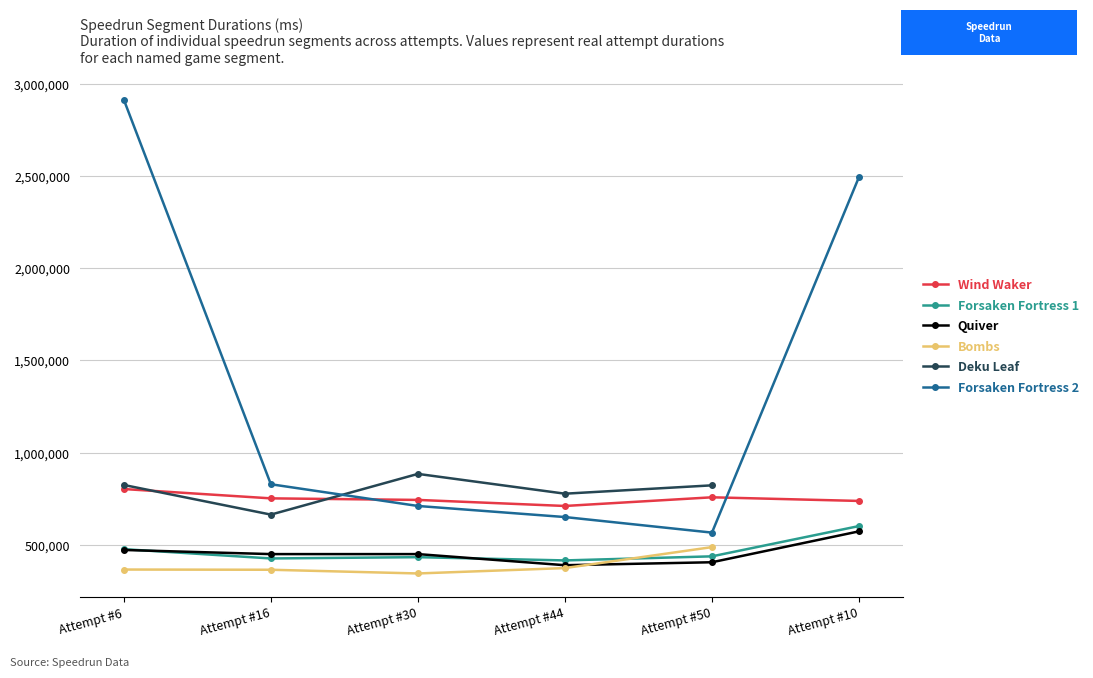

Which series has the widest spread of values?

Forsaken Fortress 2